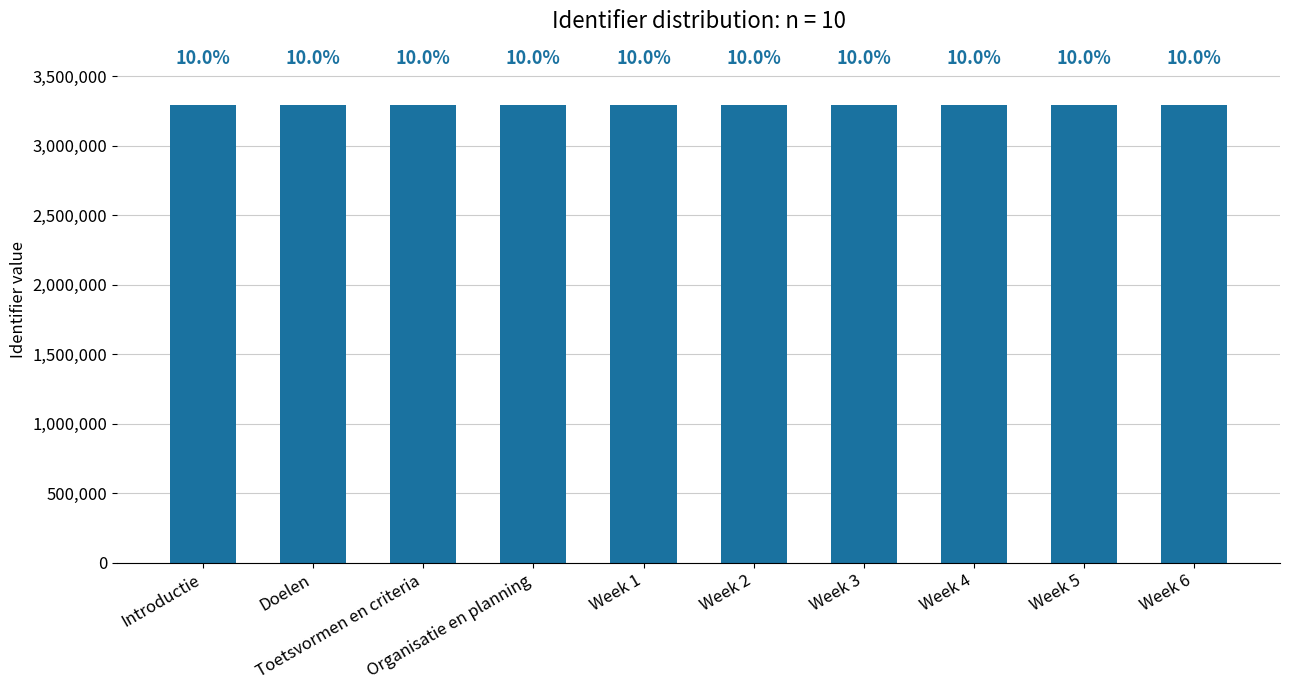

Reading left to right, extract all data points from this chart.

3292116	3292118	3292120	3292124	3292125	3292127	3292129	3292131	3292133	3292135